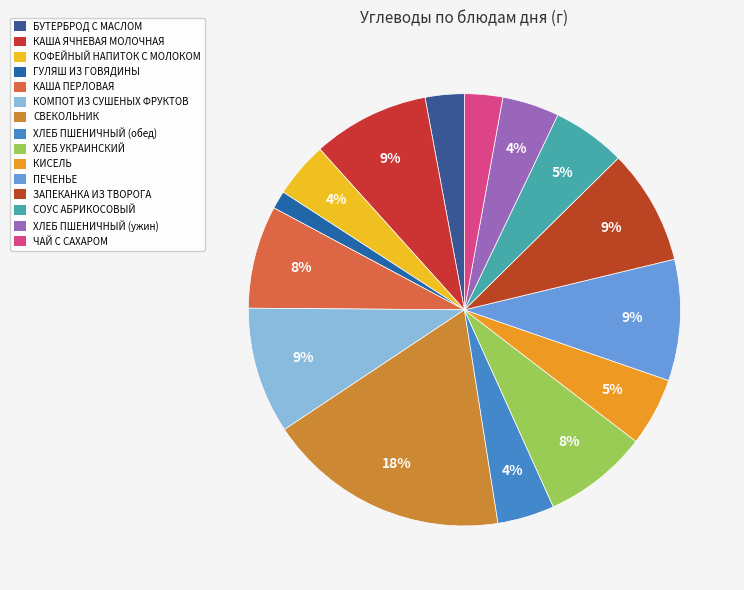

Which has a higher value, КОФЕЙНЫЙ НАПИТОК С МОЛОКОМ or БУТЕРБРОД С МАСЛОМ?

КОФЕЙНЫЙ НАПИТОК С МОЛОКОМ